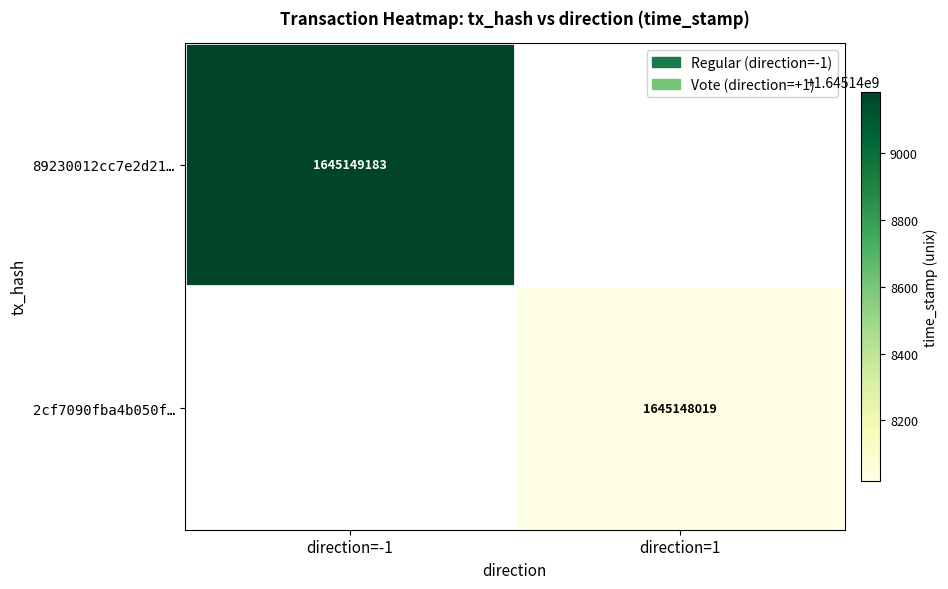

Which has a higher value, time_stamp or direction?

time_stamp